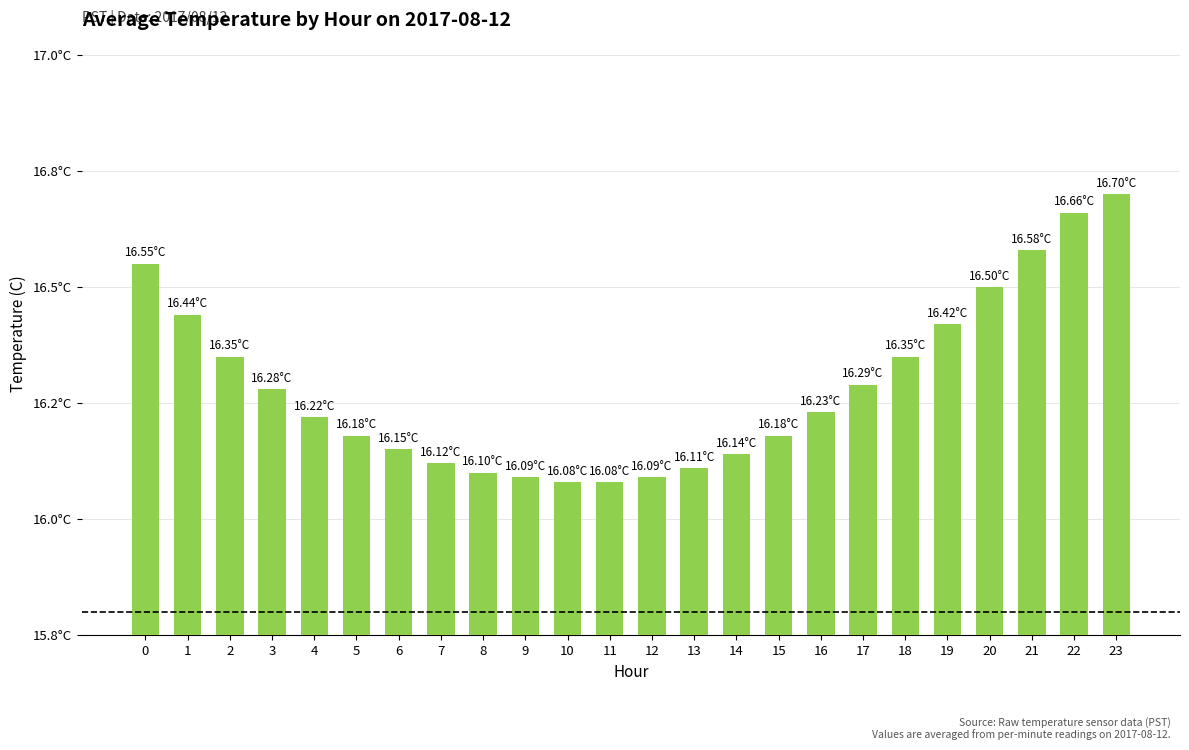

What is the difference between the second highest and second lowest values?

0.6